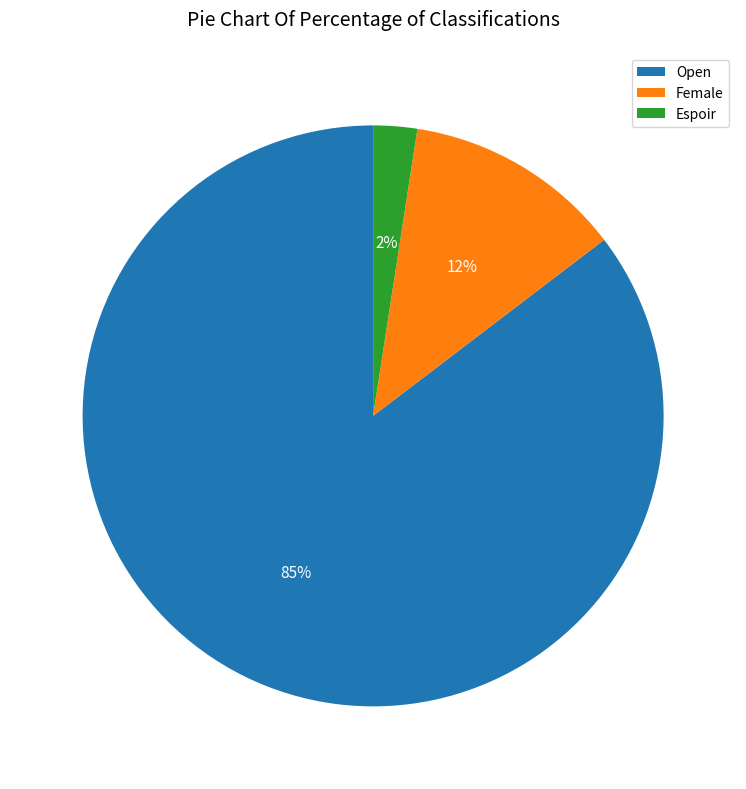

Do Female and Open together represent more than half of the pie?

Yes